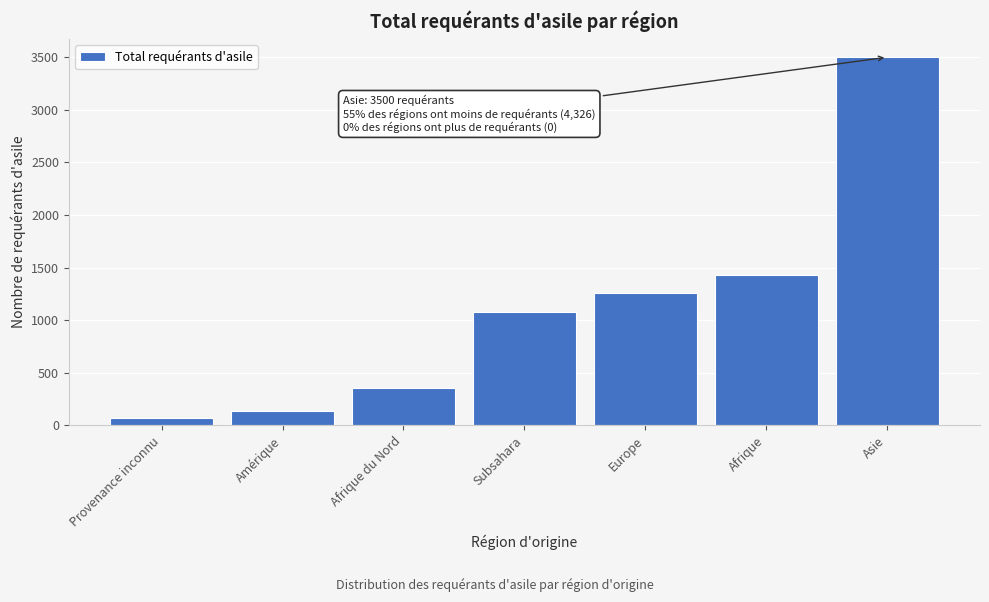

Reading left to right, extract all data points from this chart.

Provenance inconnu=68	Amérique=135	Afrique du Nord=355	Subsahara=1078	Europe=1257	Afrique=1433	Asie=3500